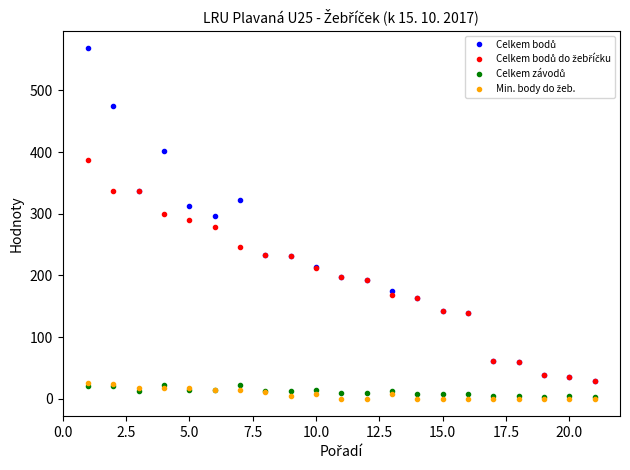

What is the greatest value displayed?

568